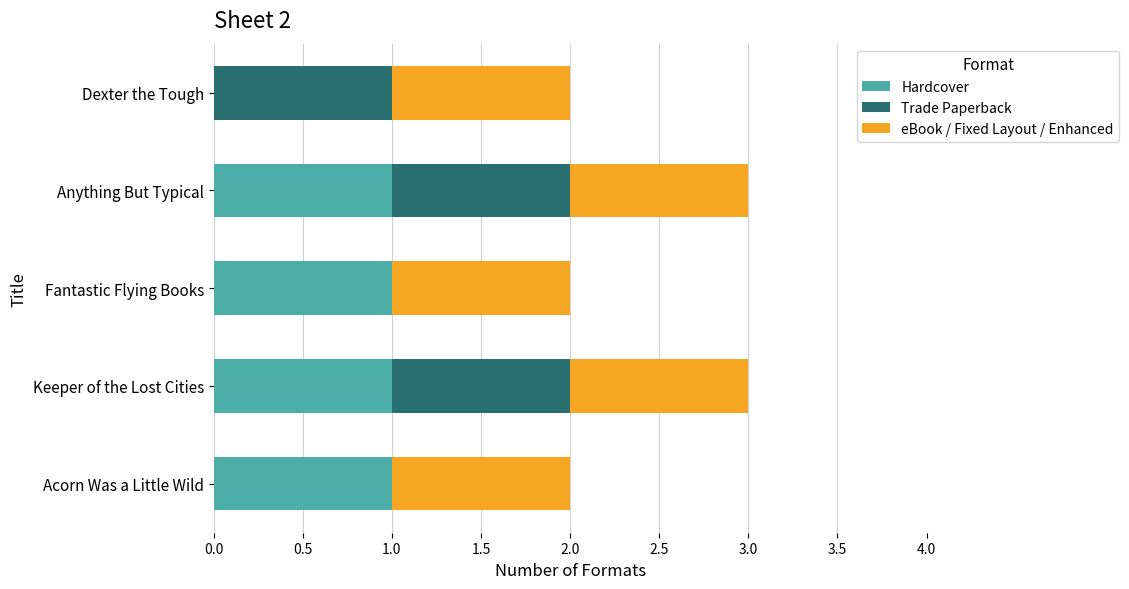

The Hardcover series shows 1 at Fantastic Flying Books. True or false?

True